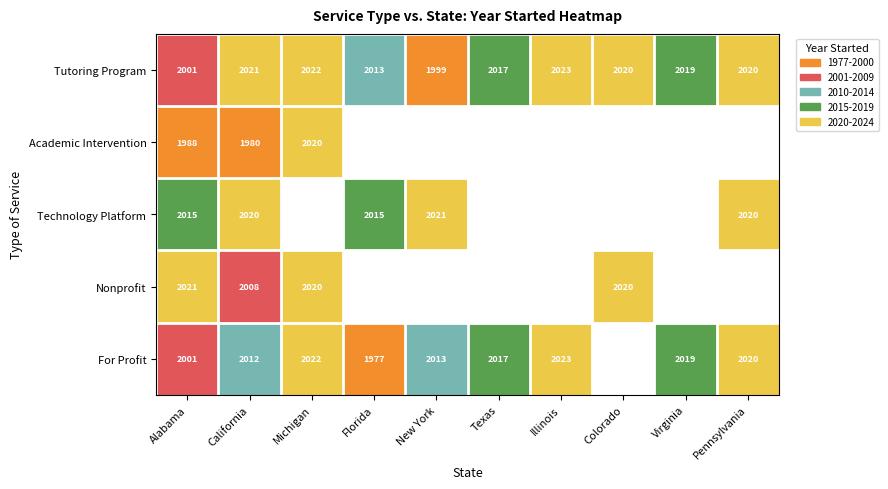

How many categories are shown in the chart?

10